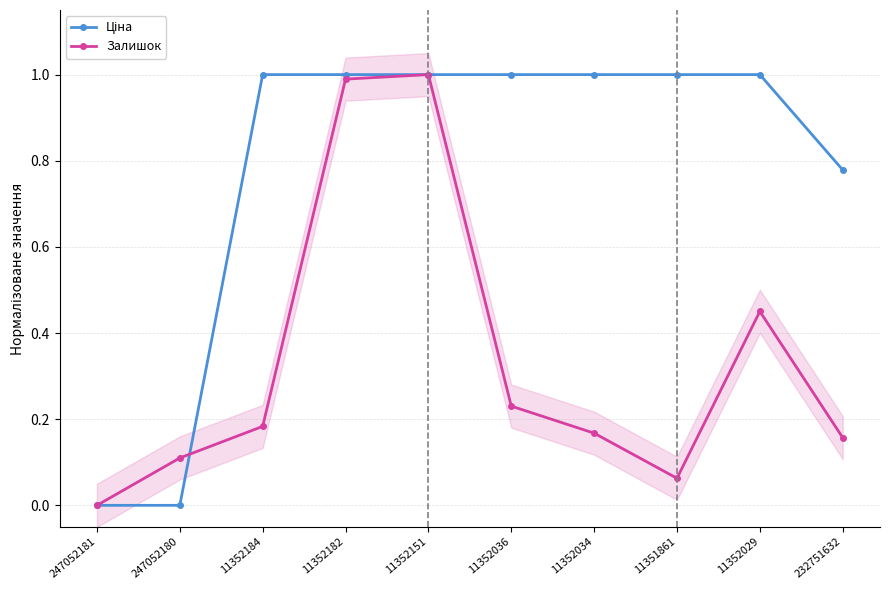

Which category has the lowest value in the Залишок series?

247052181